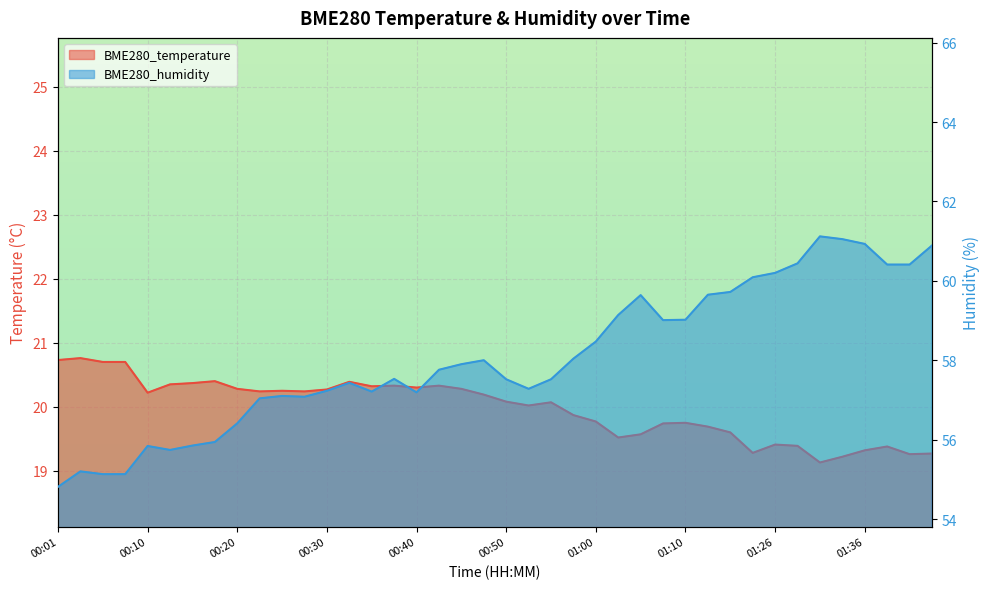

Rank the categories by BME280_temperature value from lowest to highest.

01:30, 01:33, 01:41, 01:43, 01:23, 01:36, 01:38, 01:28, 01:26, 01:02, 01:05, 01:15, 01:13, 01:08, 01:10, 01:00, 00:58, 00:53, 00:55, 00:50, 00:47, 00:10, 00:23, 00:27, 00:25, 00:30, 00:20, 00:45, 00:40, 00:35, 00:37, 00:42, 00:13, 00:15, 00:32, 00:18, 00:06, 00:08, 00:01, 00:03